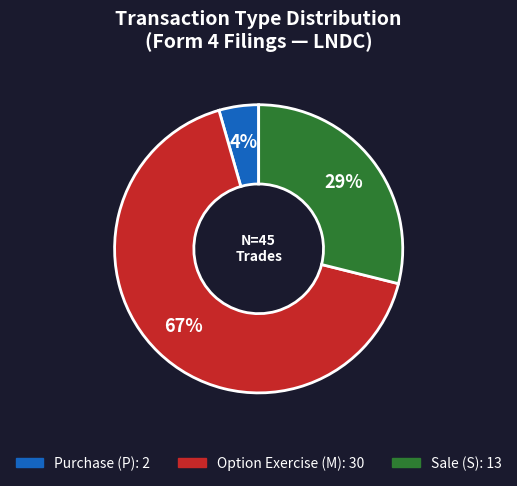

To the nearest percent, what is the average slice percentage?

33%